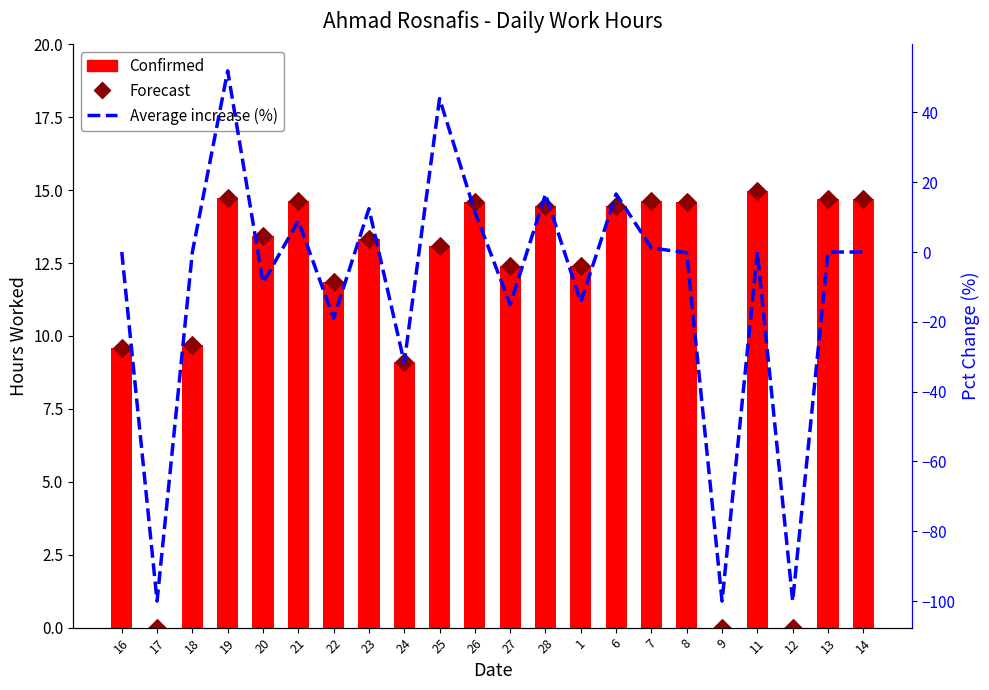

Which series has the largest Y range (max minus min)?

Average increase (%)